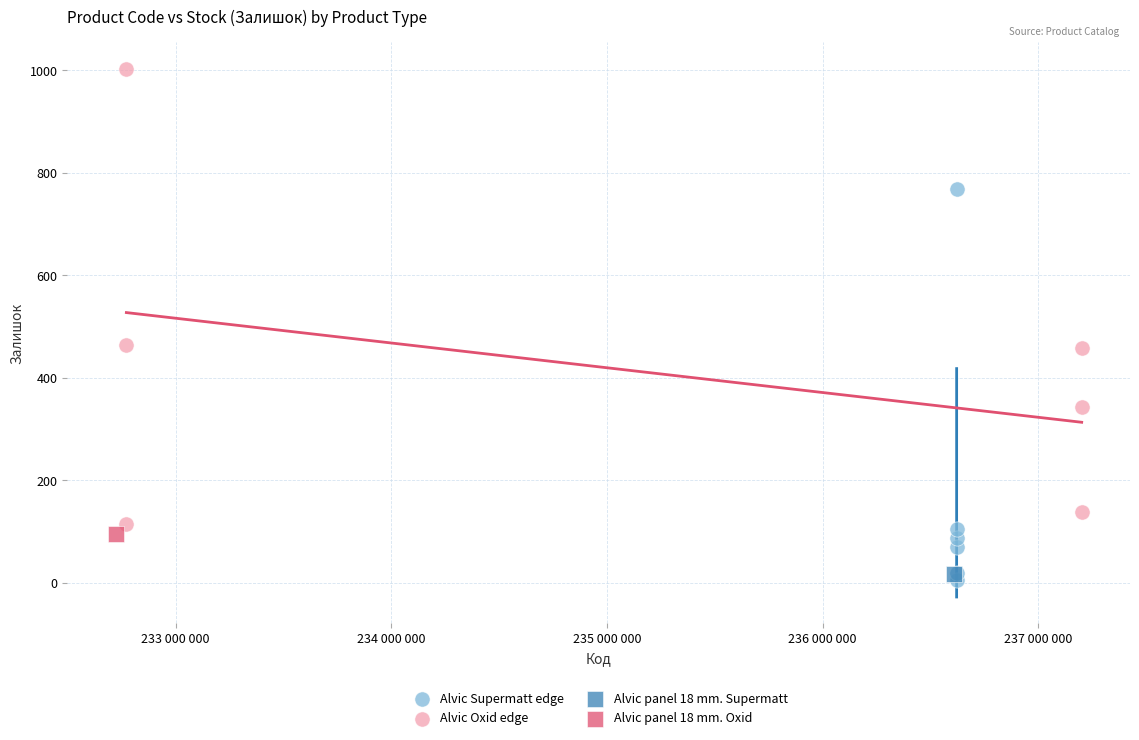

Which series contains the lowest Y value?

Alvic Supermatt edge